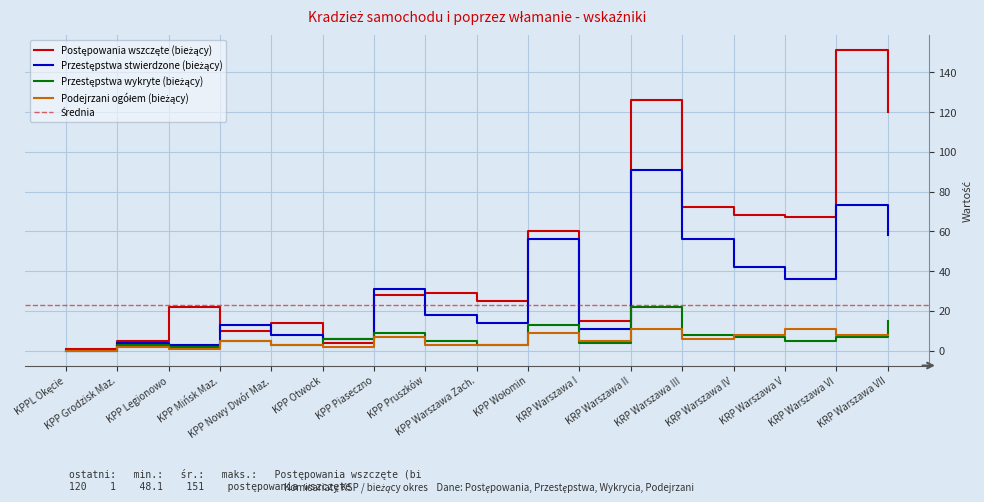

What is the sum of all Podejrzani ogółem (bieżący) values?

92